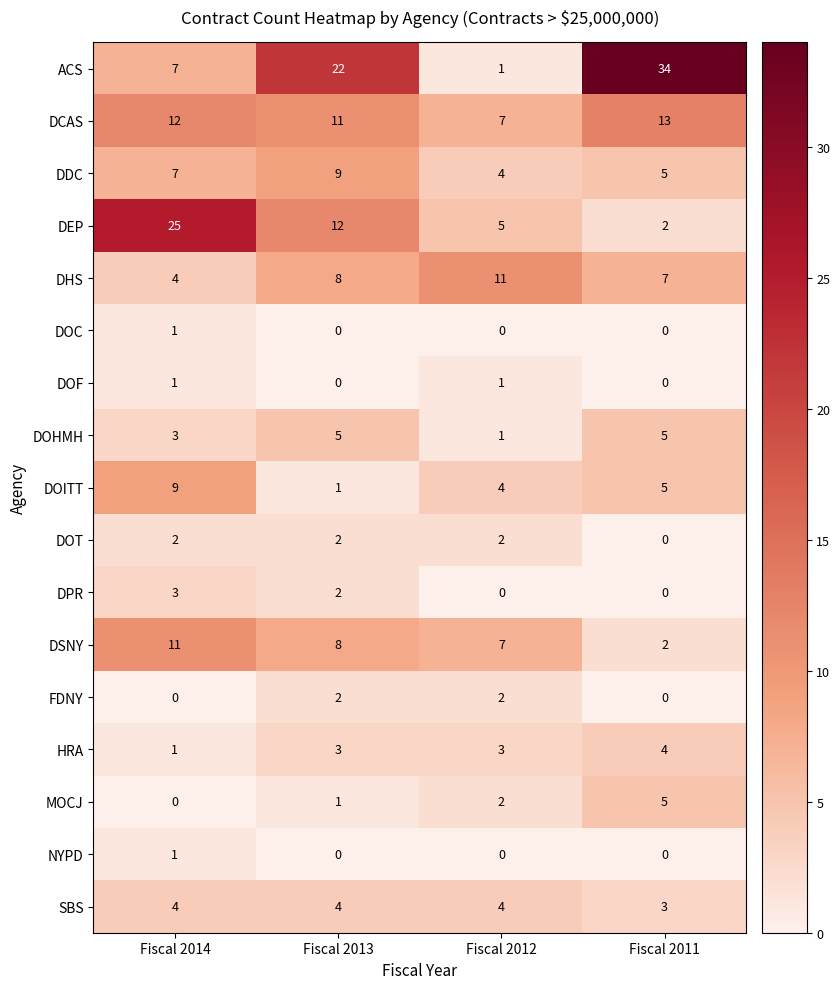

Is it true that NYPD equals 1 at Fiscal 2014?

True